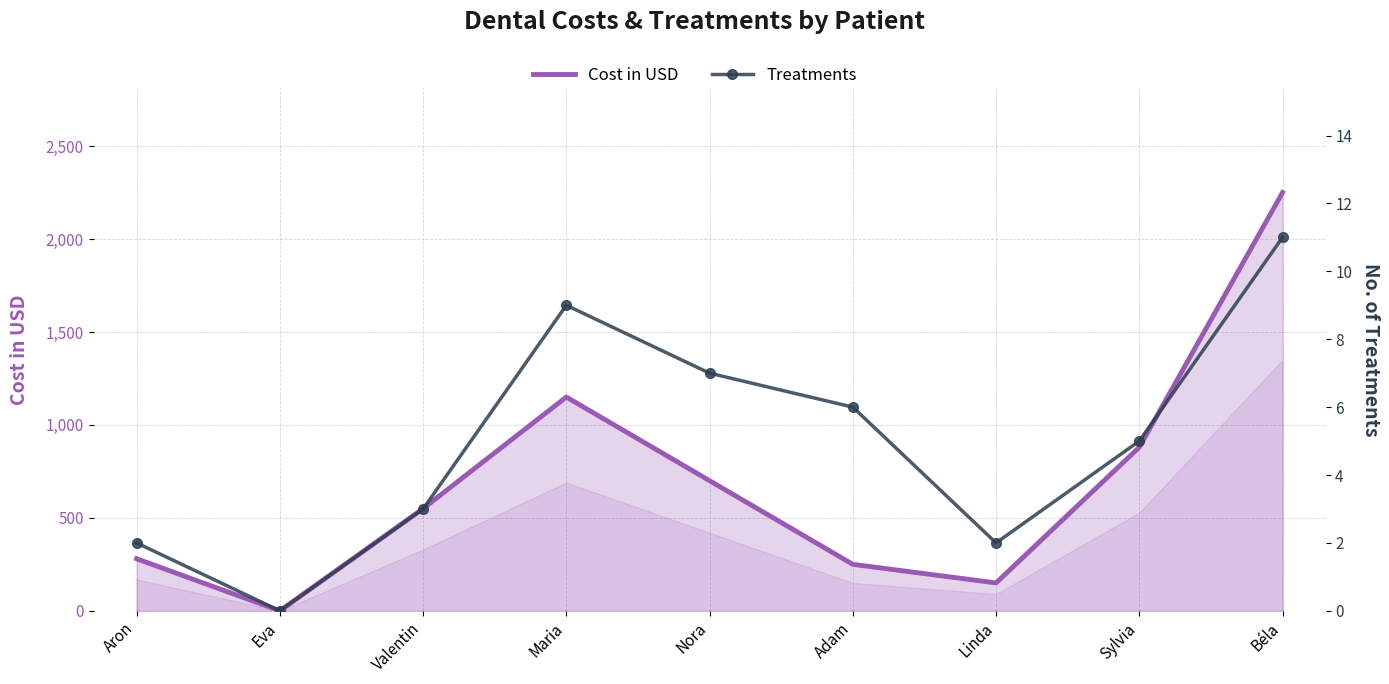

How many data points in Treatments are less than 5?

4